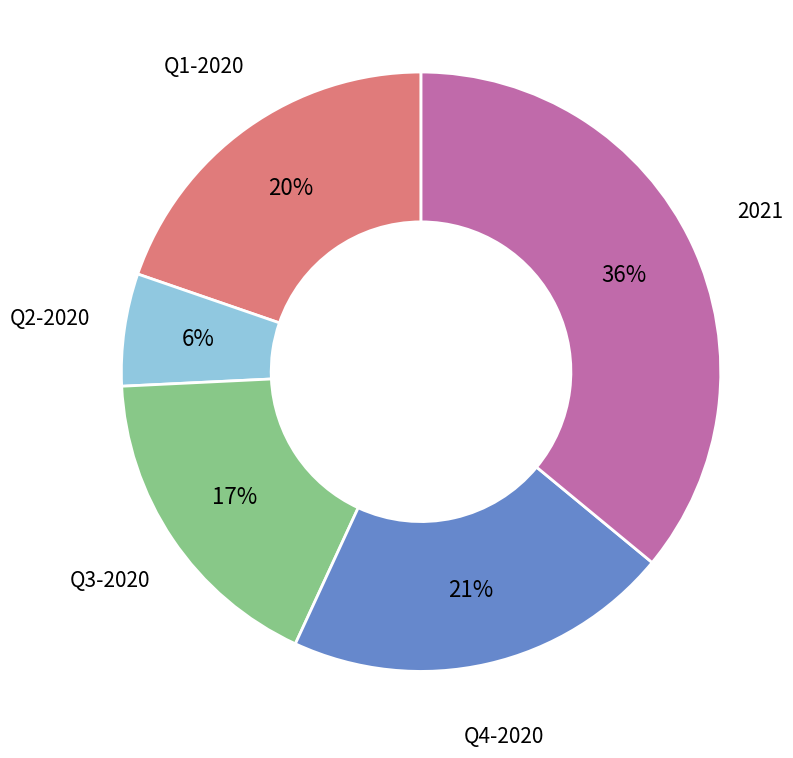

Which slice is the largest?

2021